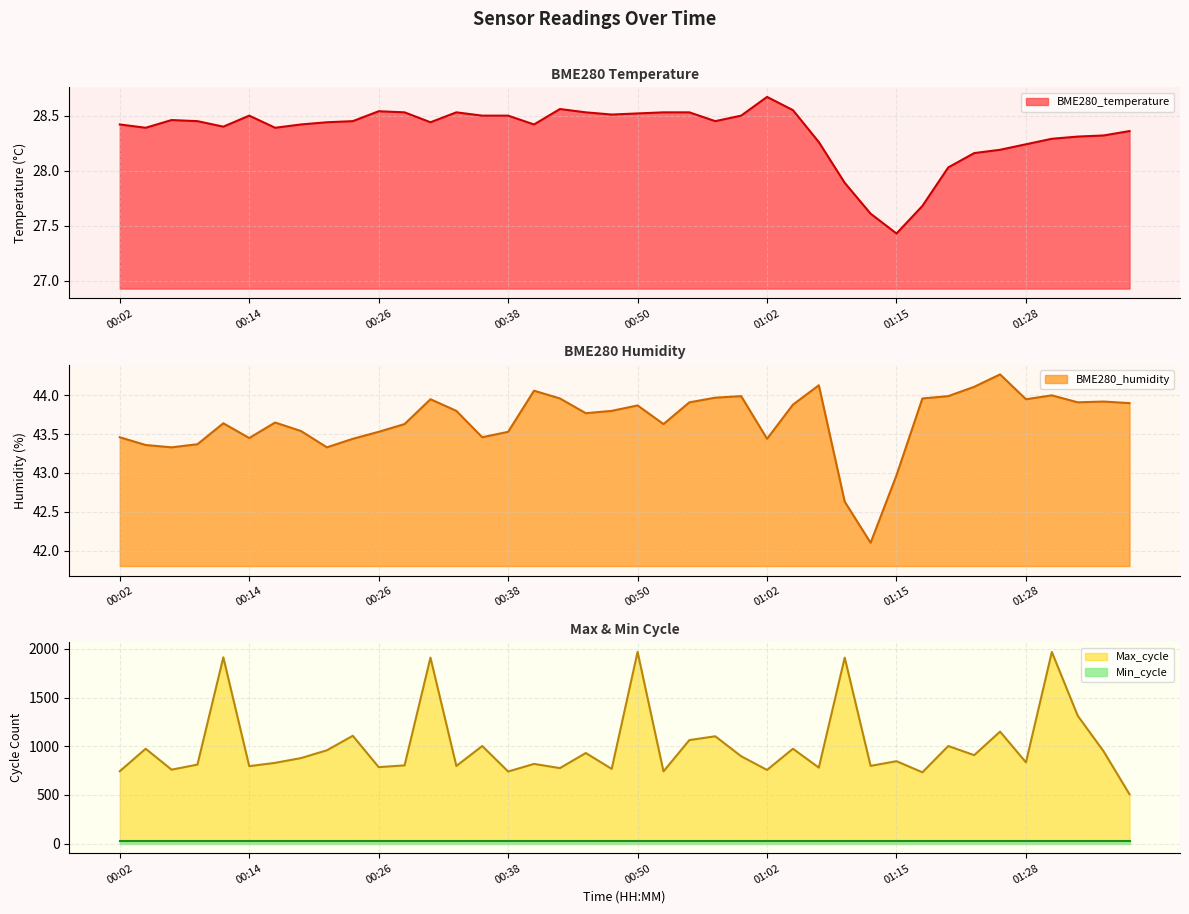

Which has a higher value, 00:41 or 00:09?

00:09